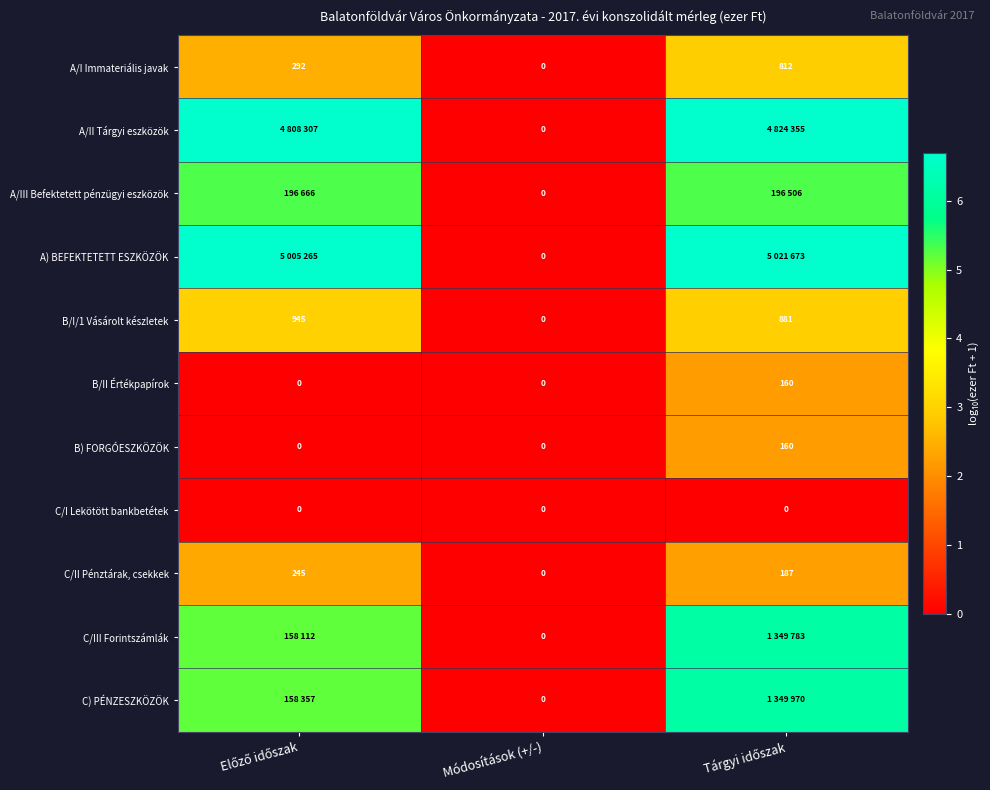

How many data points in C/II Pénztárak, csekkek are less than 187?

1